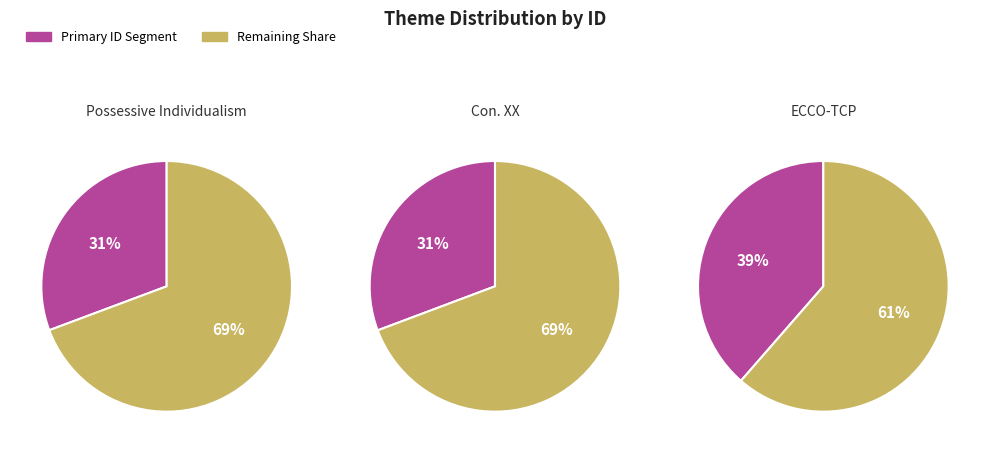

The Possessive Individualism slice represents 31% of the pie. True or false?

True